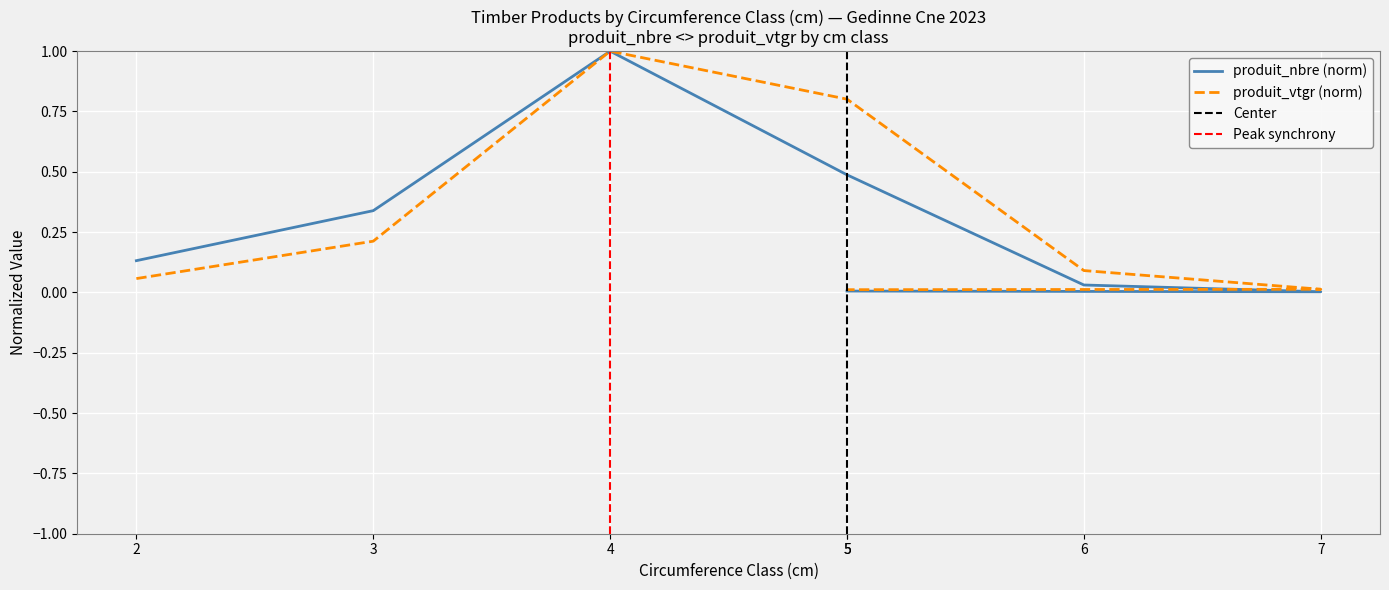

Which series changed the most between 2 and 7?

produit_nbre